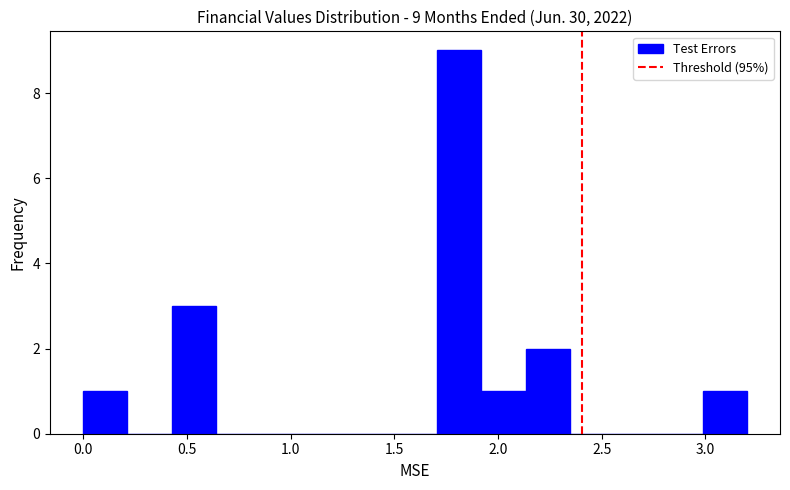

Which range on the x-axis has the tallest bar?

1.70 to 1.90